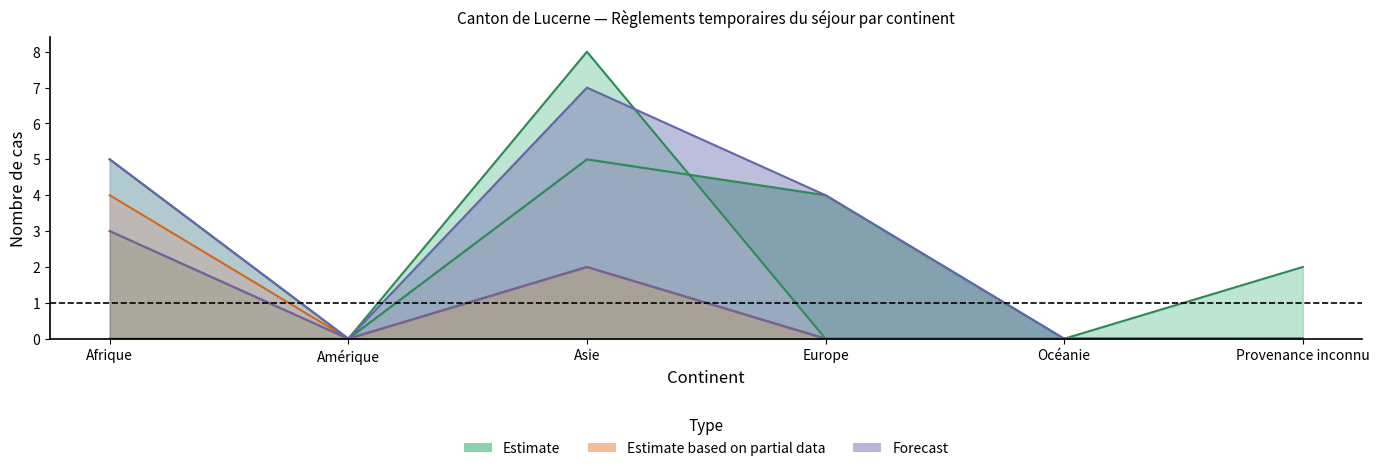

The Estimate based on partial data series shows 1 at Asie. True or false?

False